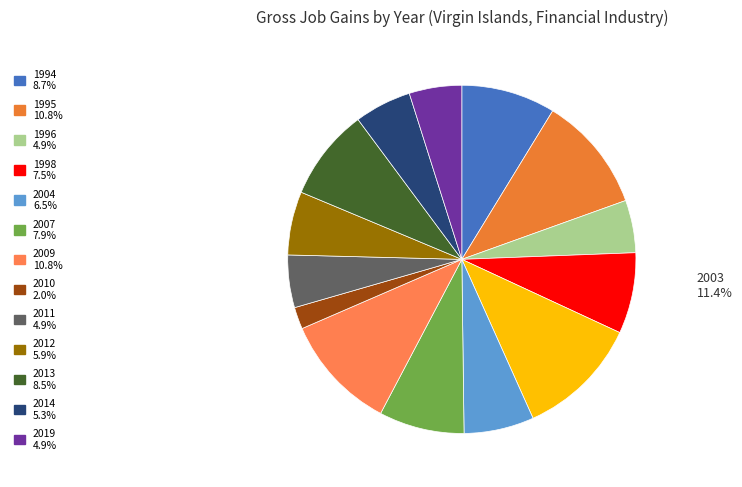

To the nearest percent, what is the difference between the 2011 and 1998 slice percentages?

3%